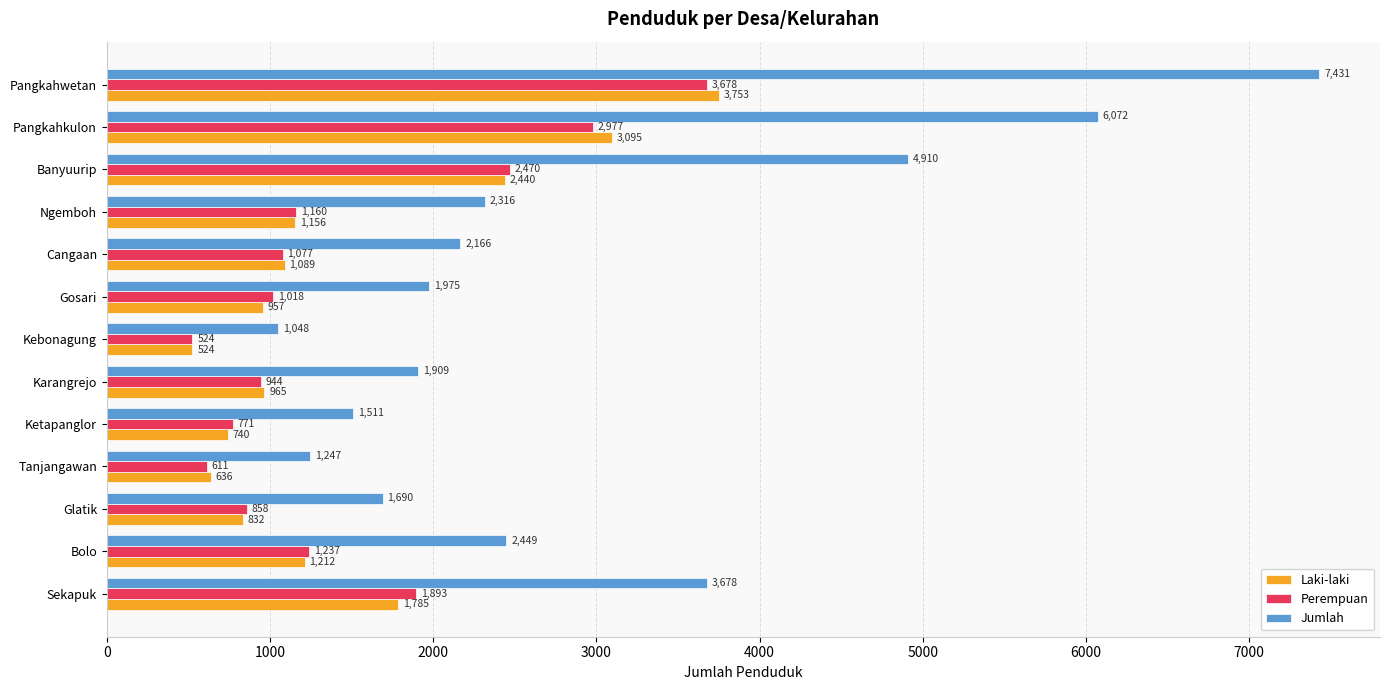

Which series has the largest total across all categories?

Jumlah